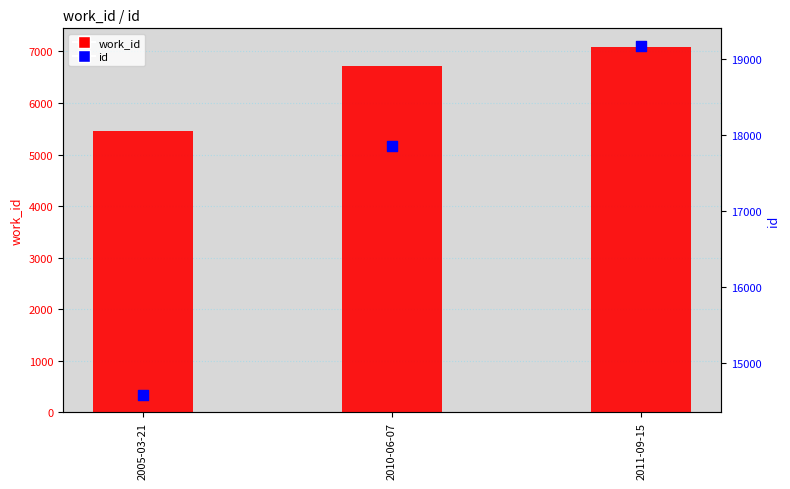

Which series has the widest spread of Y values?

id